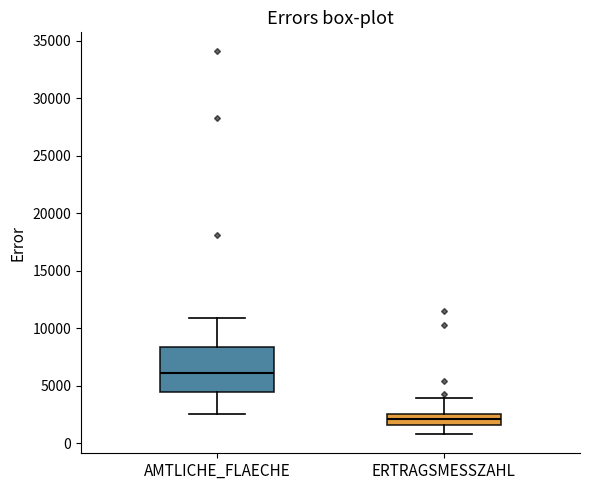

Reading left to right, transcribe this box plot: for each box, give where its median line is, the range the box spans, and where its two whiskers end, as read against the y-axis. The values are not printed on the chart, so give them approximately, as read against the axis.

AMTLICHE_FLAECHE: median 6000, box 4500 to 8500, whiskers 2500 to 11000
ERTRAGSMESSZAHL: median 2000, box 1500 to 2500, whiskers 1000 to 4000